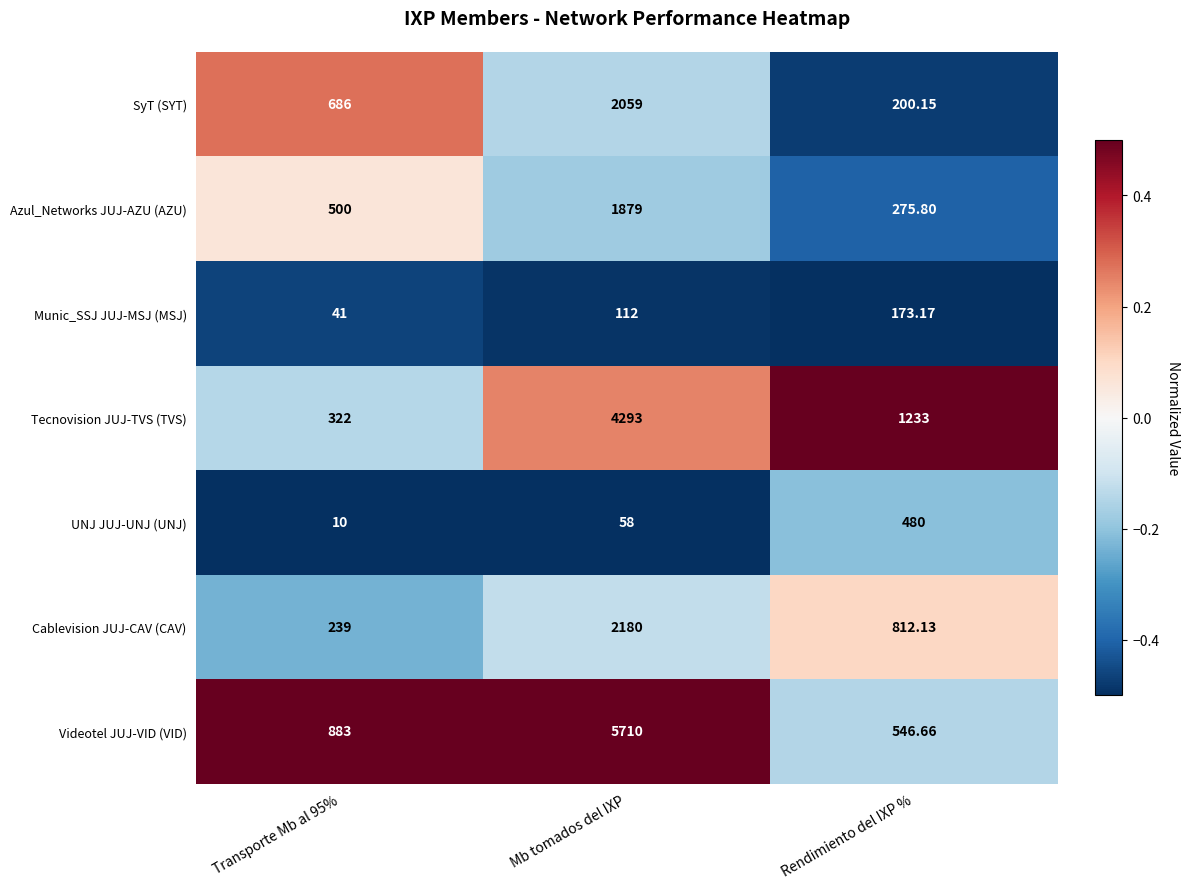

Which series changed the most between Transporte Mb al 95% and Mb tomados del IXP?

Videotel JUJ-VID (VID)